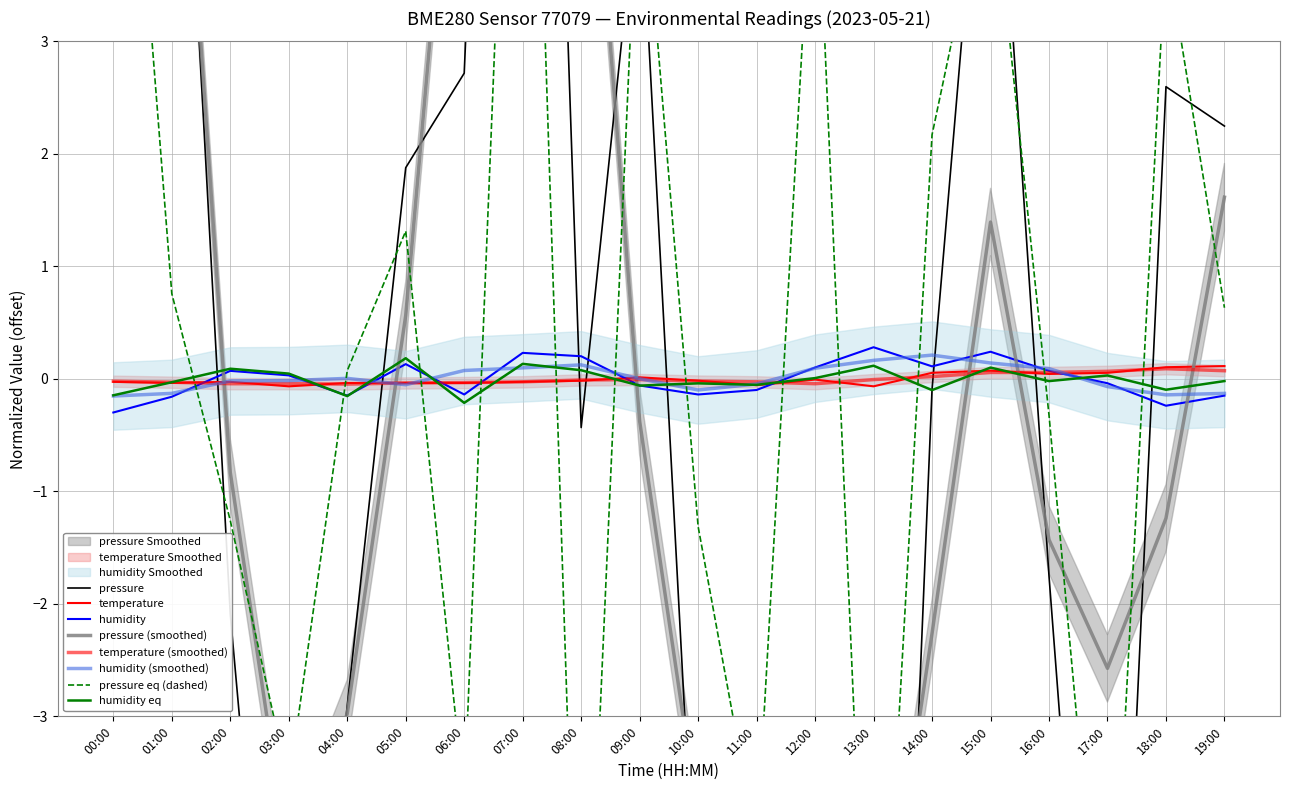

How many times do humidity and temperature cross each other?

8